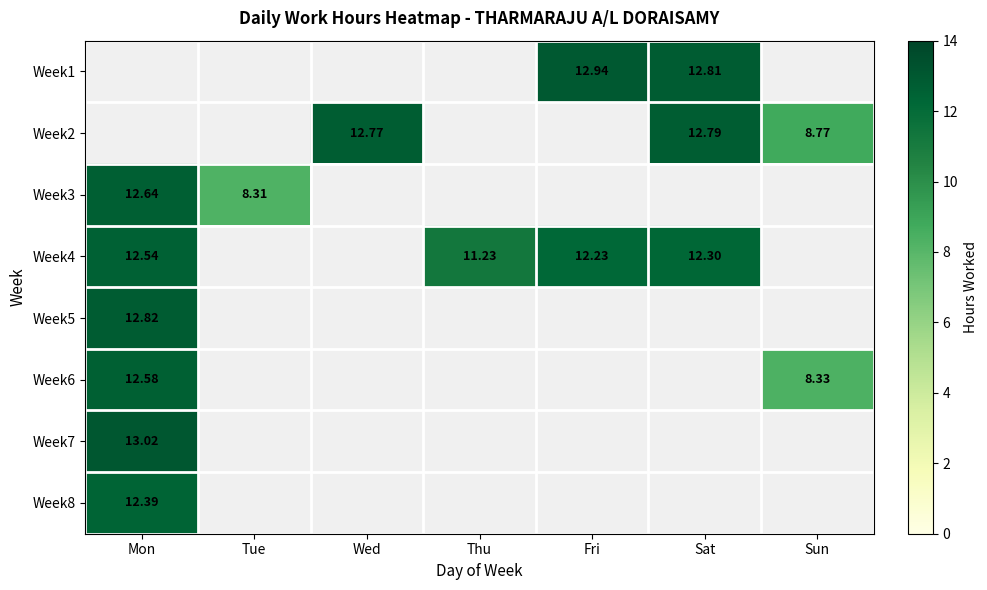

How many categories are shown in the chart?

7